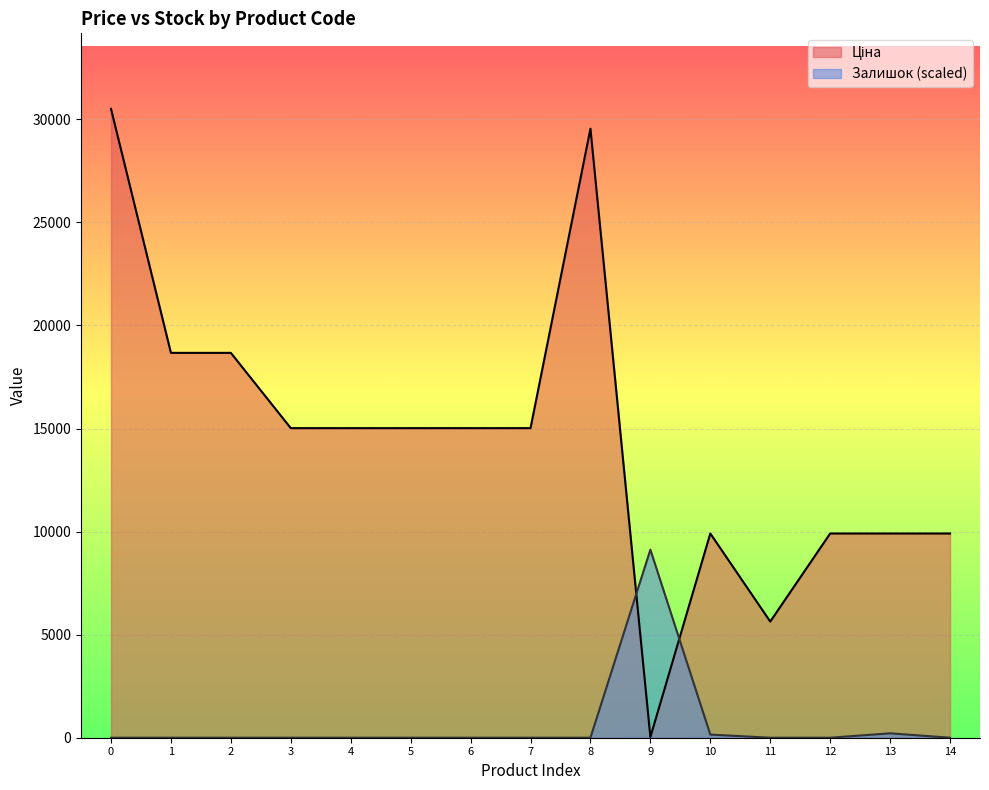

What is the spread (max minus min) of values at 11?

5636.0